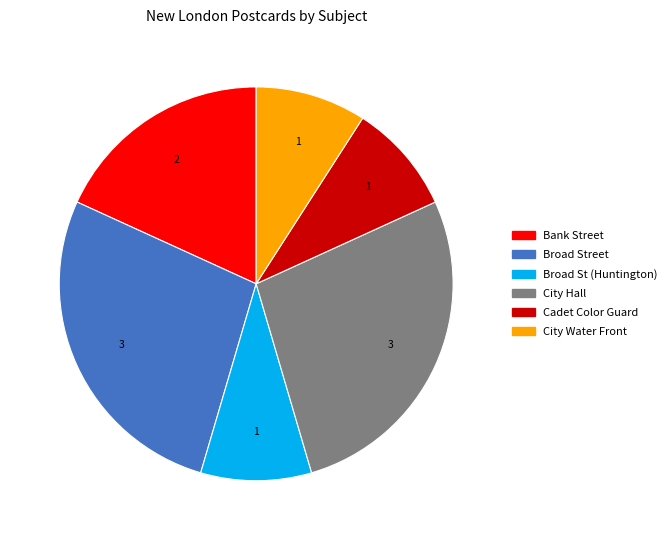

Is it true that Broad St (Huntington) is 17% of the pie?

False